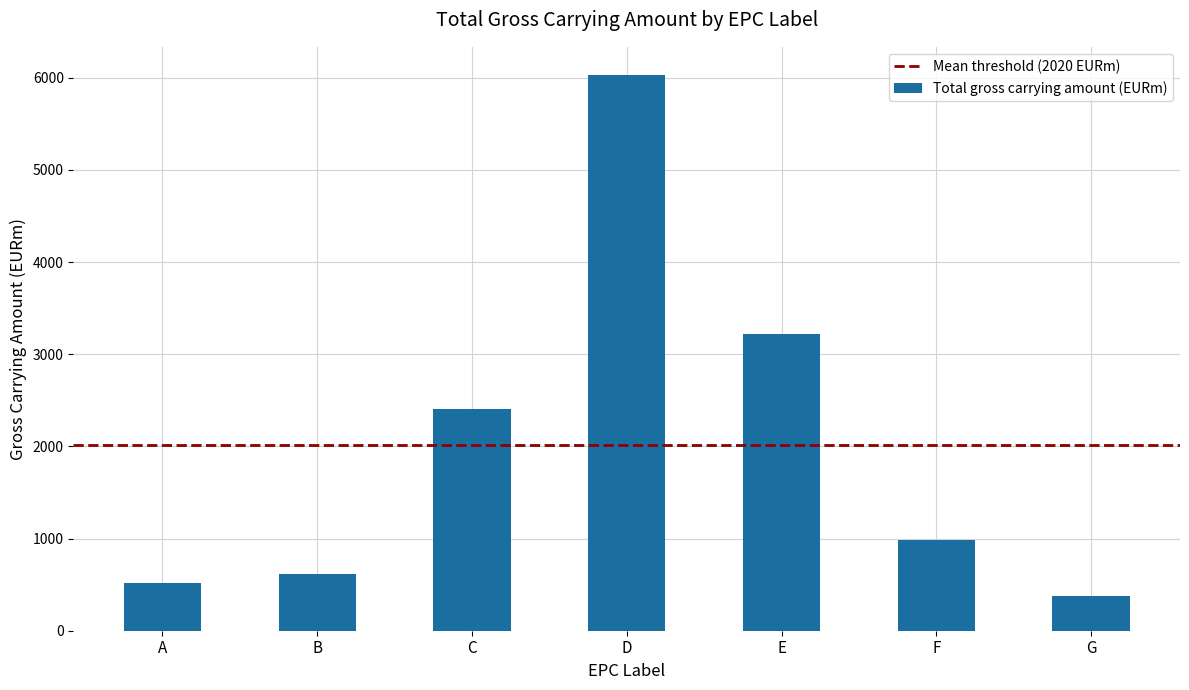

What is the sum of all values?

14137